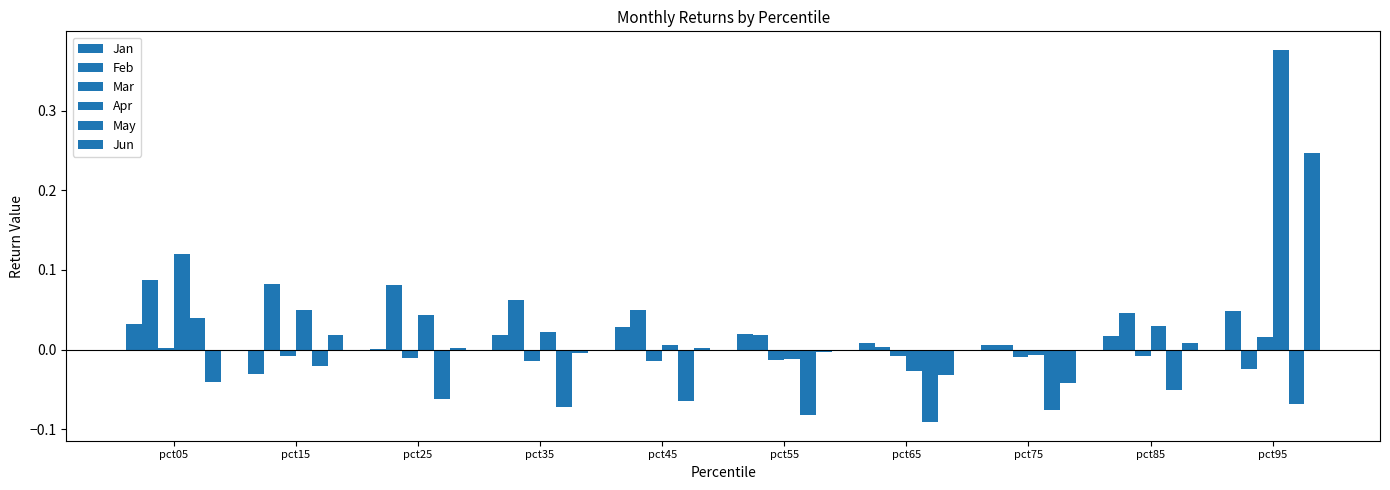

How many values in Apr are above zero?

7